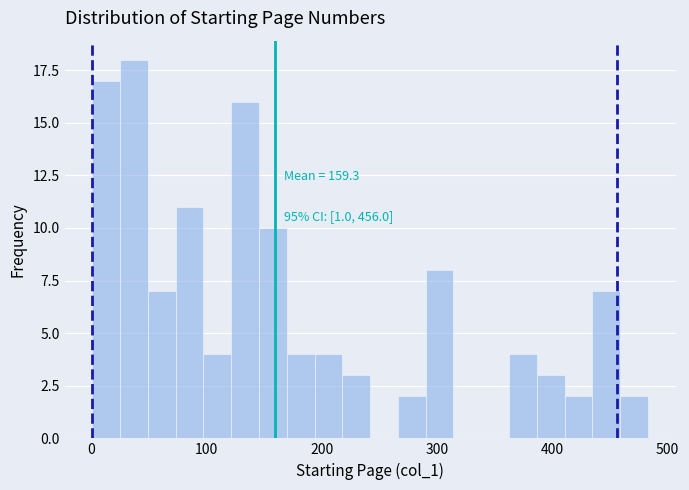

Around what value on the x-axis is the tallest bar? Give the approximate position of its centre, as read against the axis.

40